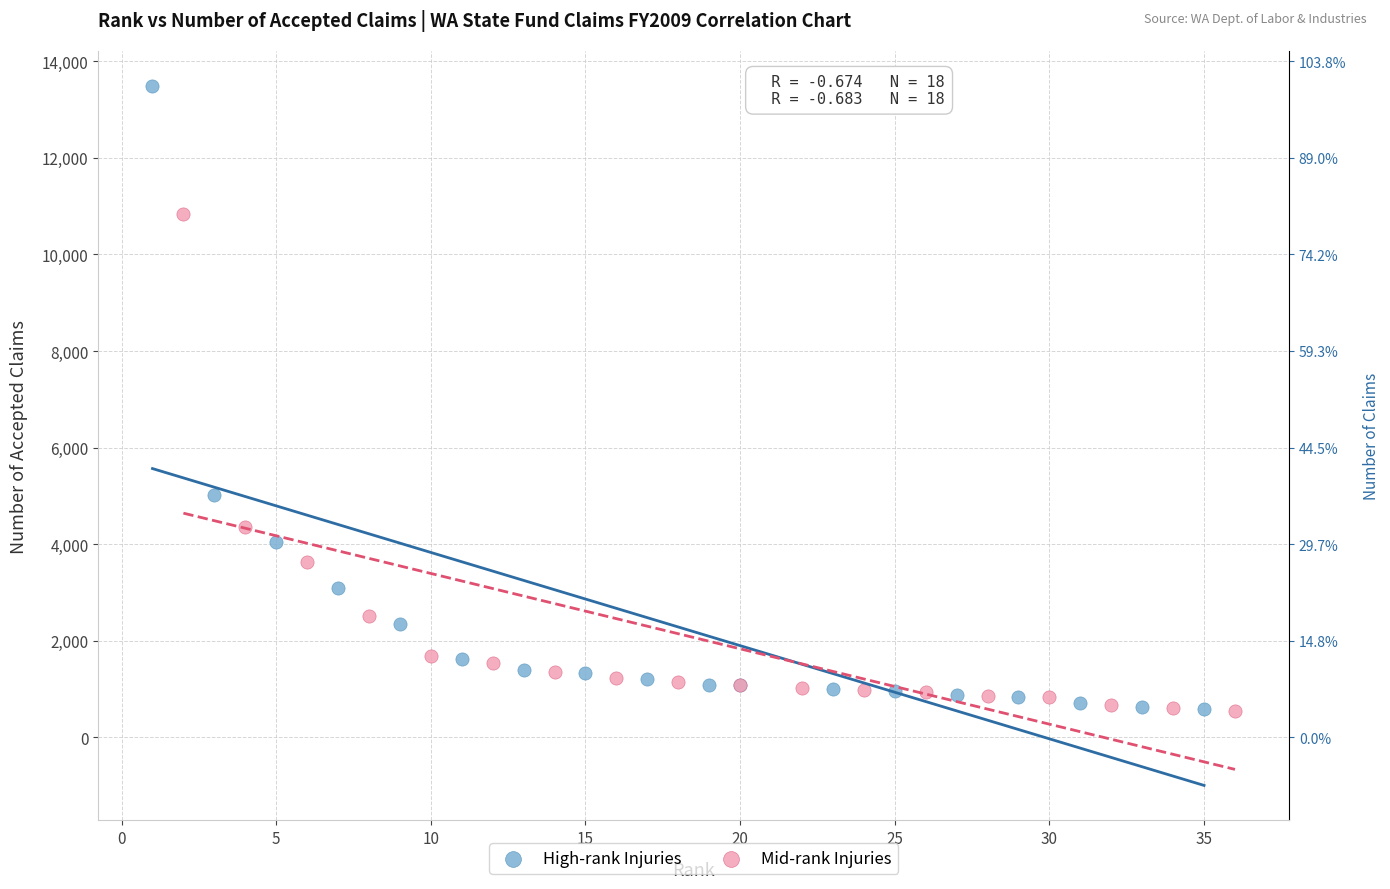

Which series has the largest Y range (max minus min)?

High-rank Injuries